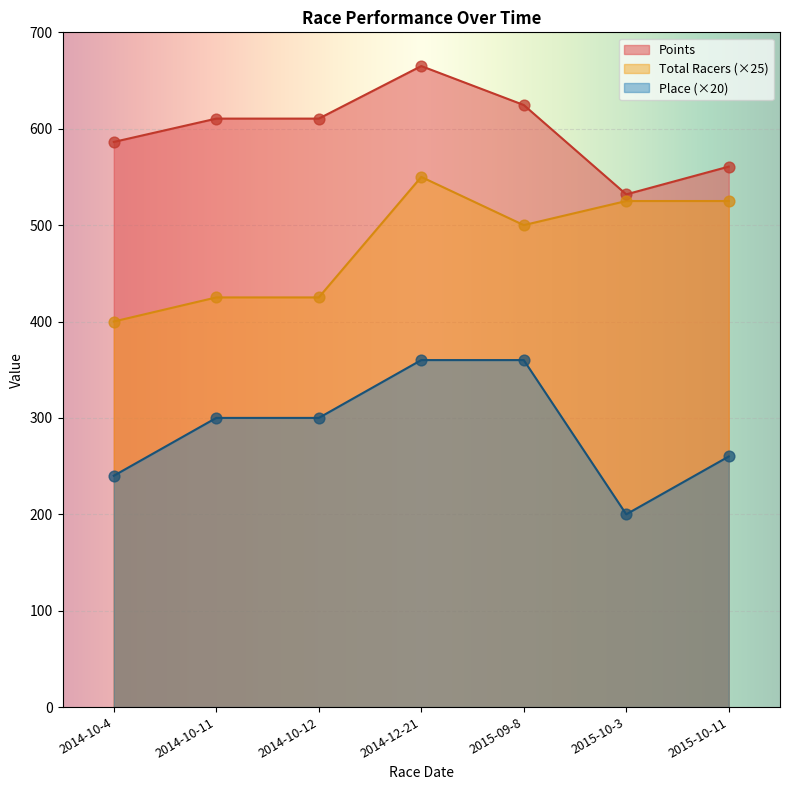

Which series has the largest total across all categories?

Points